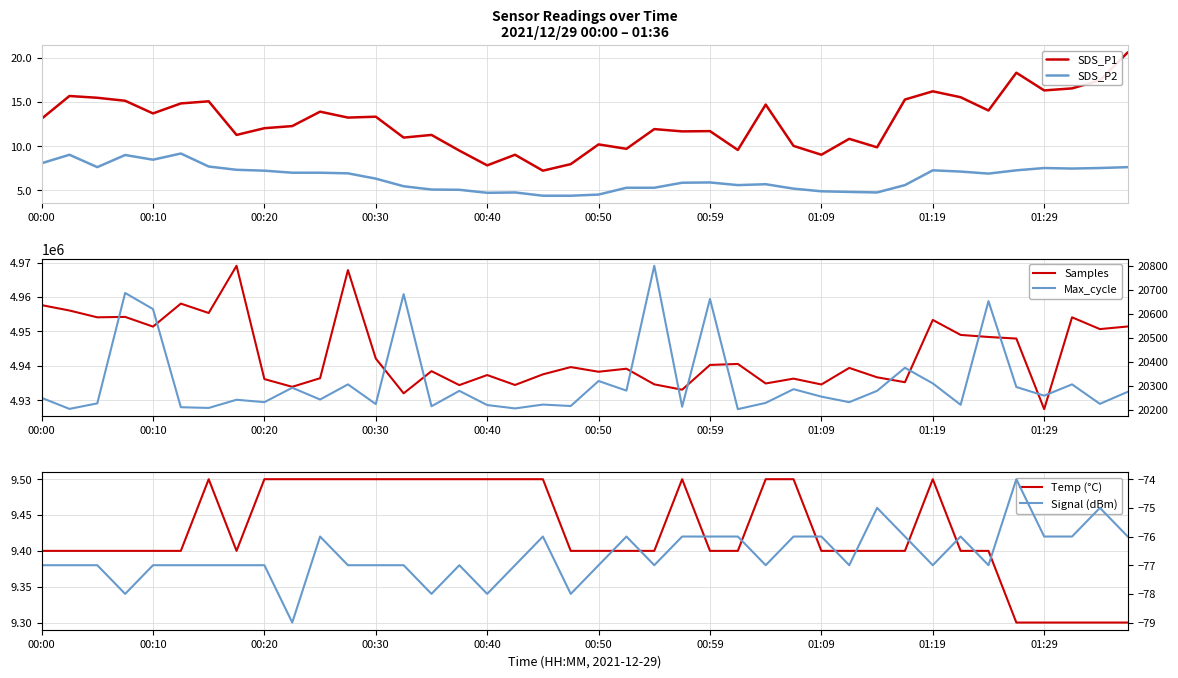

Between 25 and 35, which is larger?

35